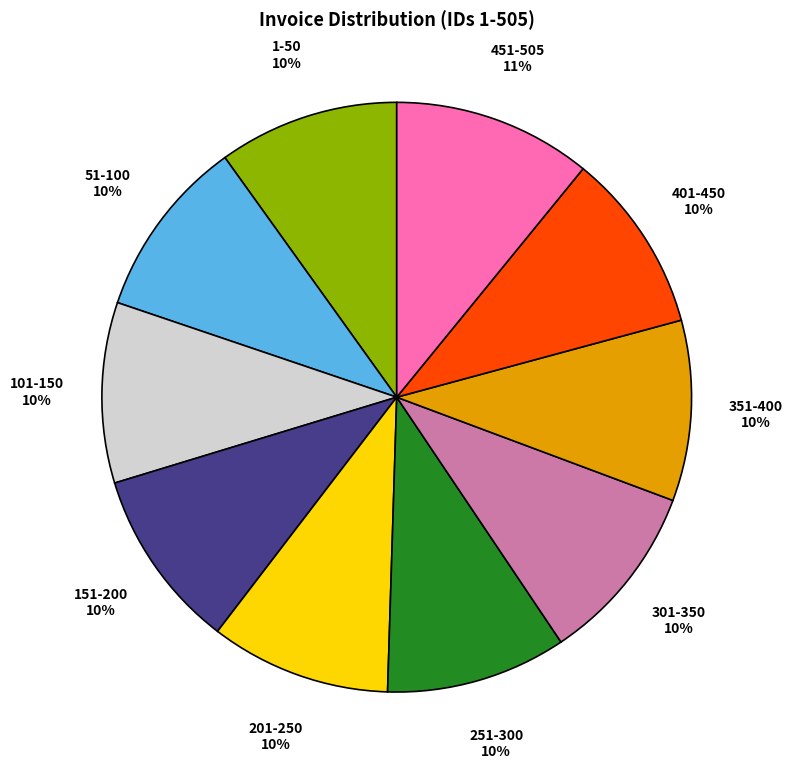

Approximately how many times larger is the value at 401-450 compared to 301-350?

1.0